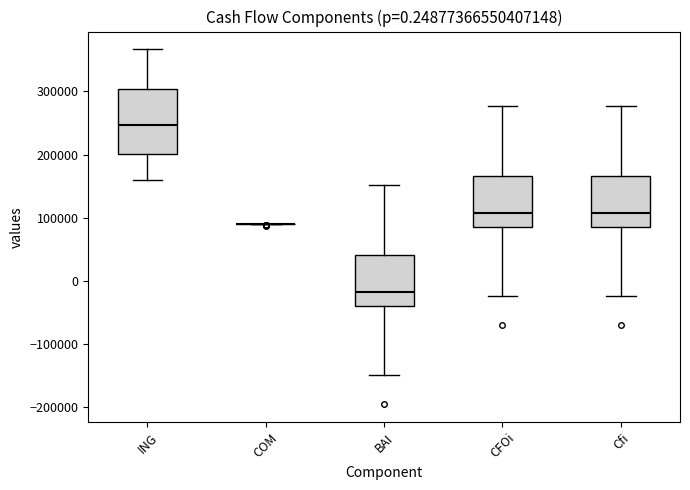

Which box is the tallest, from its lower edge to its upper edge?

ING